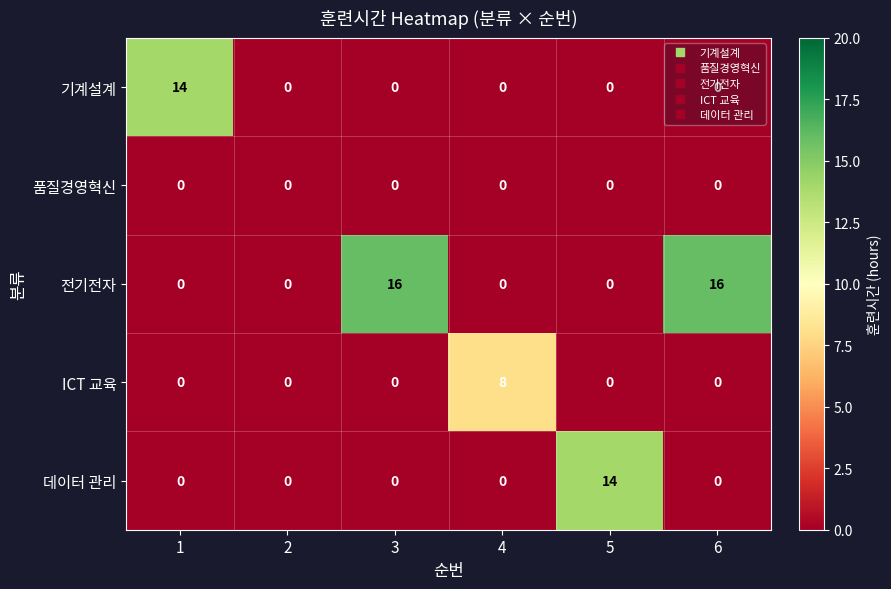

Which series has the largest total across all categories?

전기전자